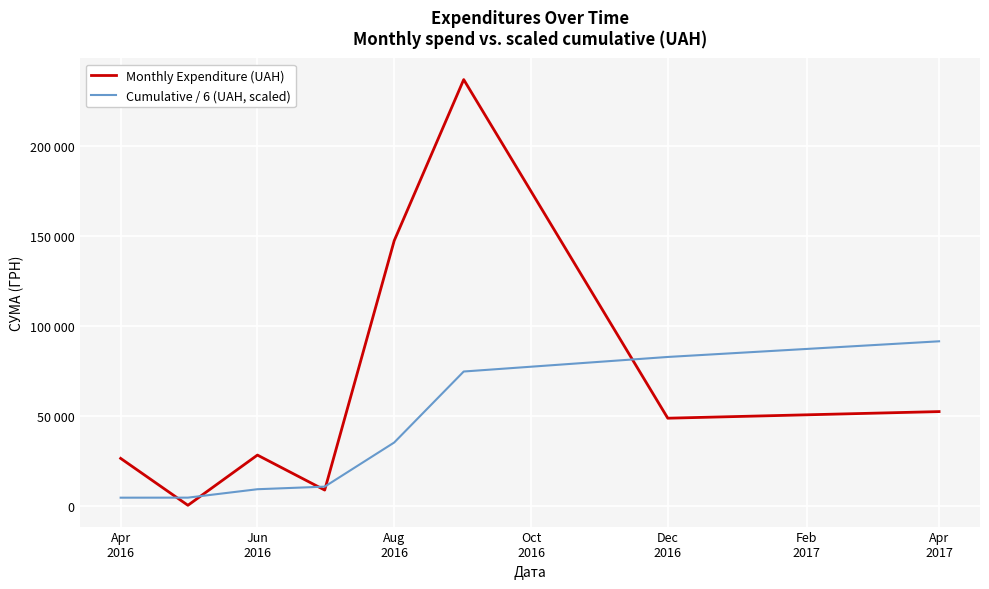

Is this an area chart (filled region under the line)?

No